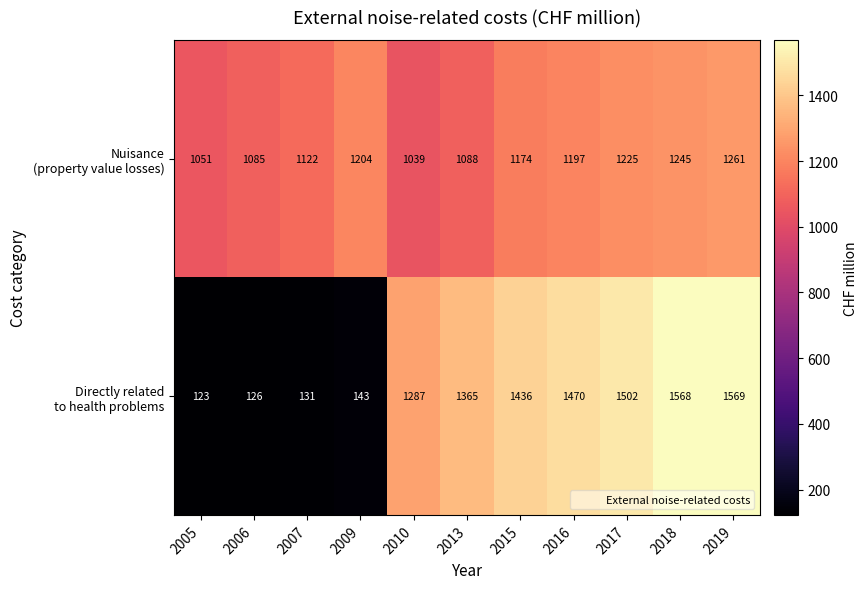

At which category is the sum across all series the highest?

2019